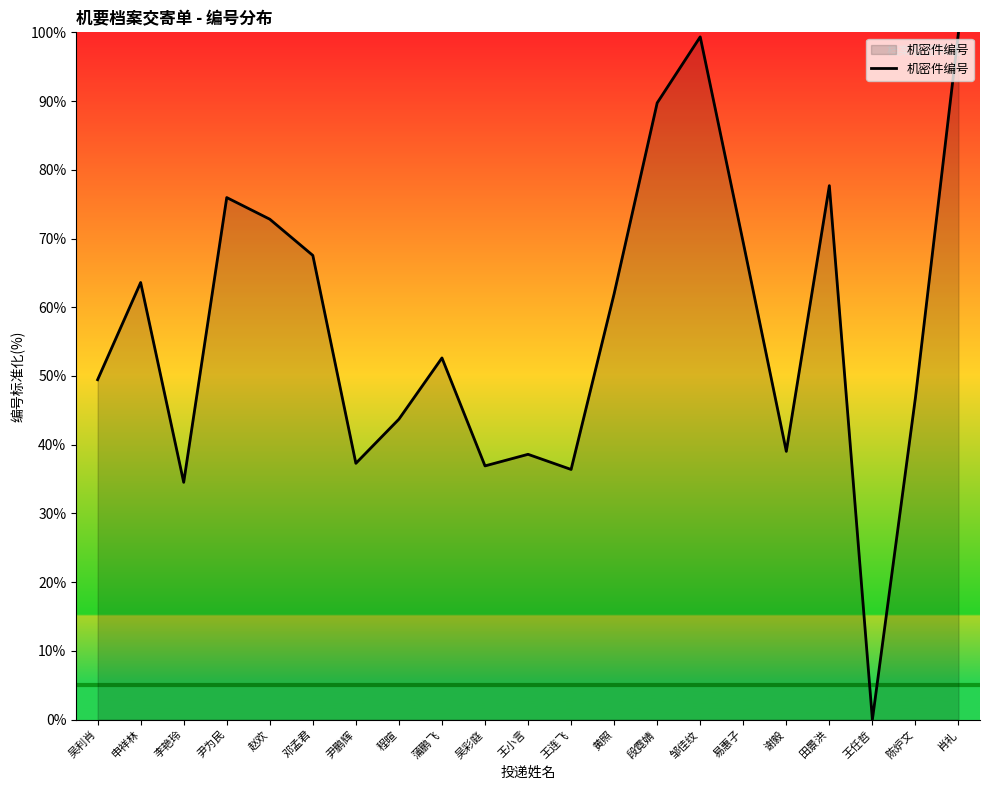

What is the difference between the maximum and minimum values?

100.0